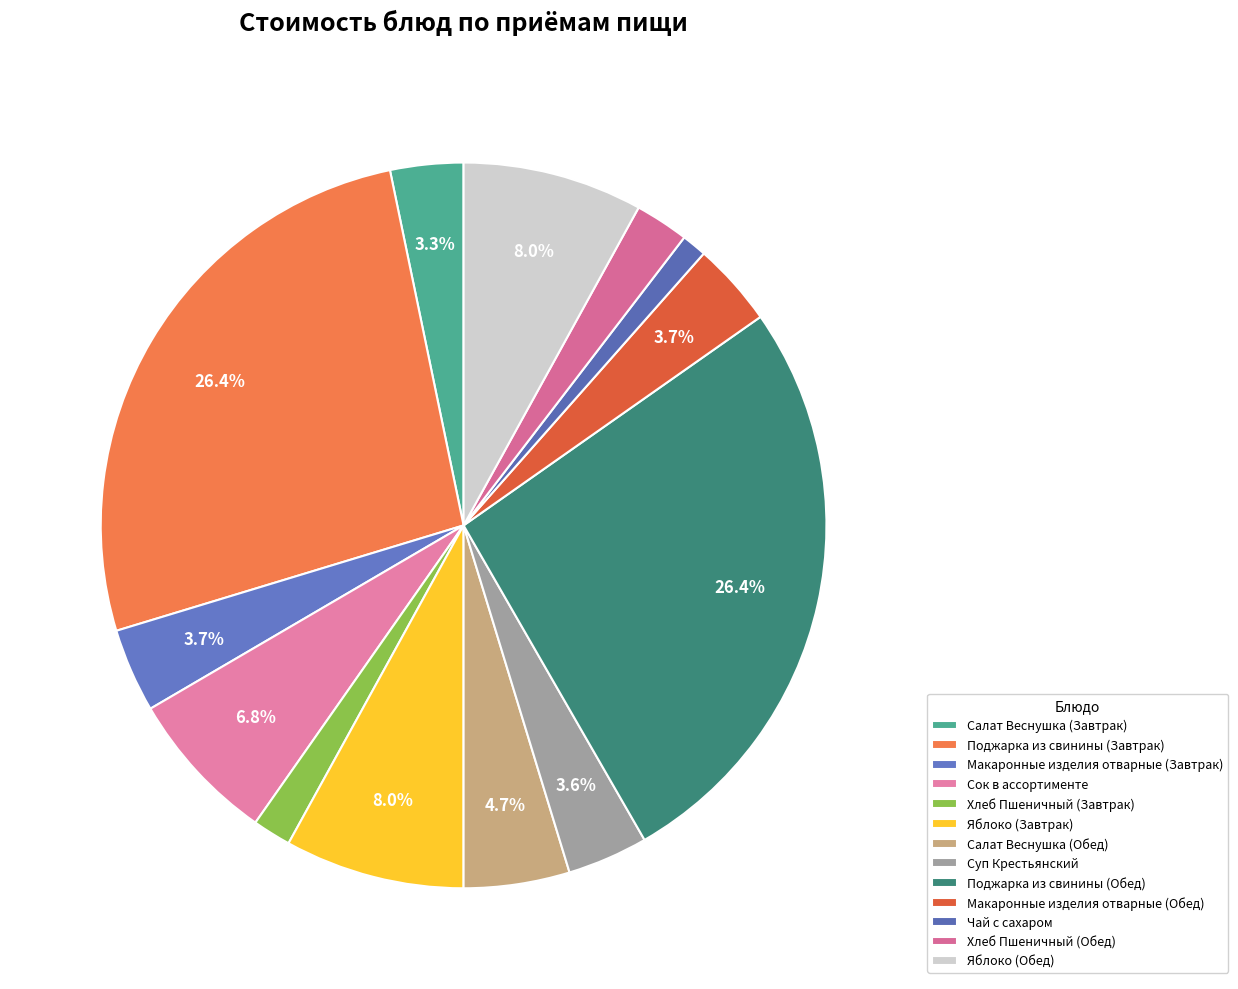

The Сок в ассортименте slice represents 14% of the pie. True or false?

False